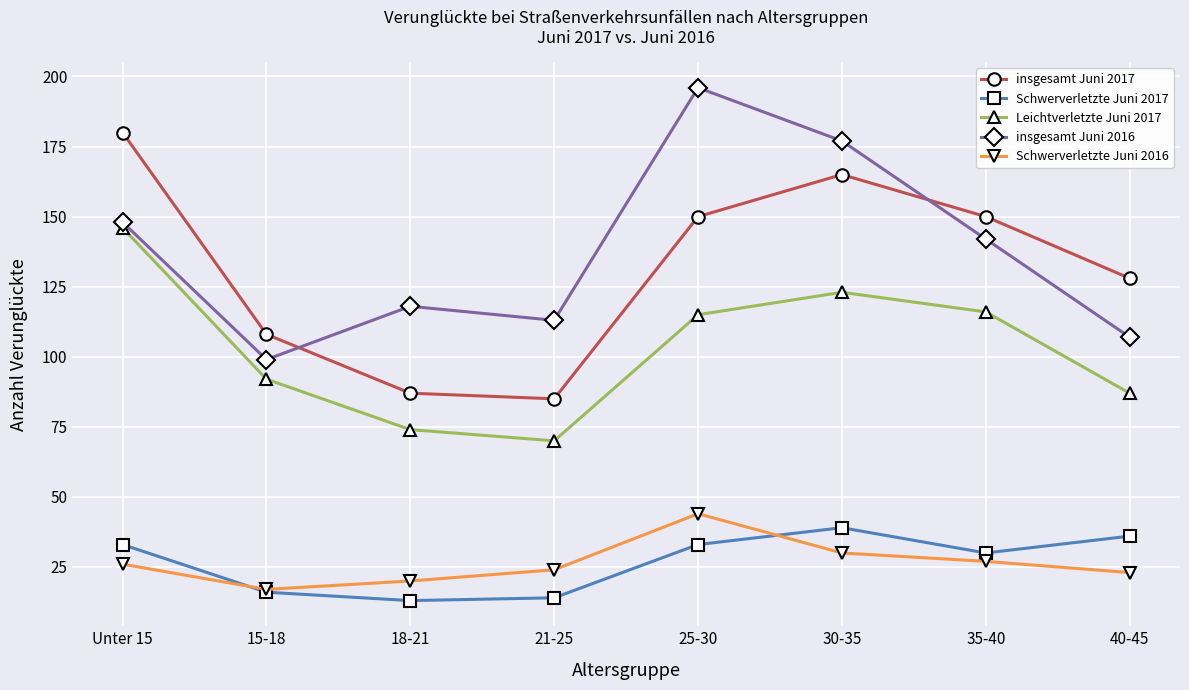

Reading left to right, list all the values displayed in this chart.

insgesamt Juni 2017: 180	108	87	85	150	165	150	128
Schwerverletzte Juni 2017: 33	16	13	14	33	39	30	36
Leichtverletzte Juni 2017: 146	92	74	70	115	123	116	87
insgesamt Juni 2016: 148	99	118	113	196	177	142	107
Schwerverletzte Juni 2016: 26	17	20	24	44	30	27	23